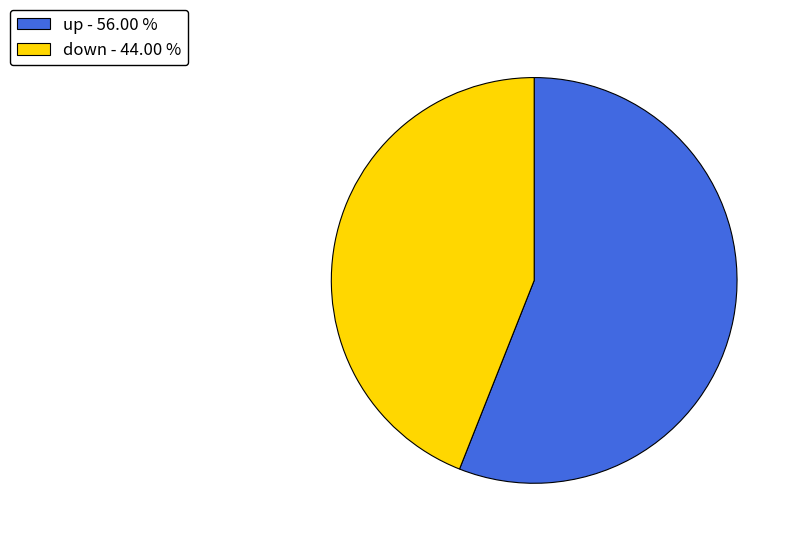

Does up - 56.00 % represent more than half of the total?

Yes